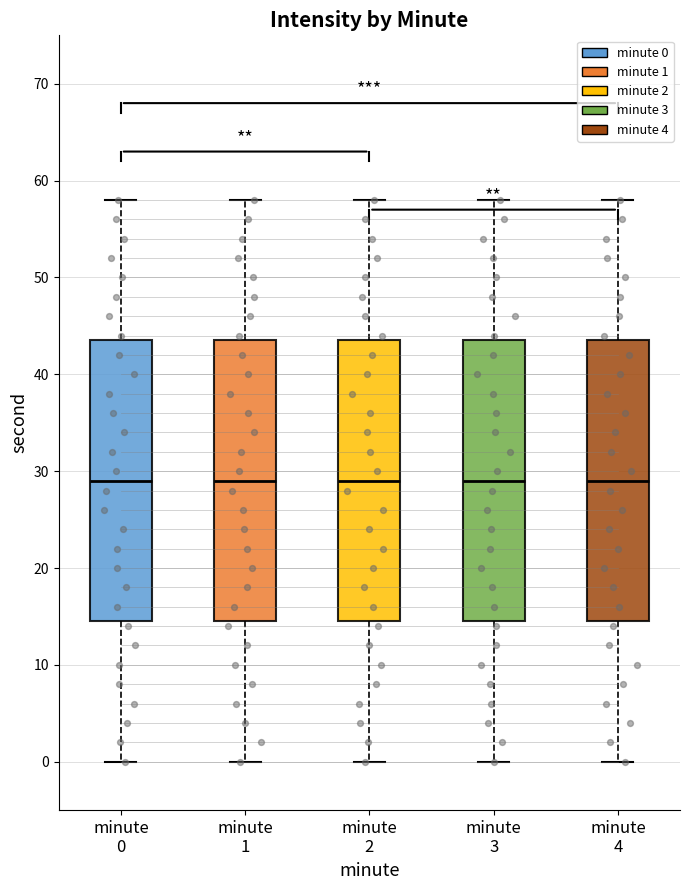

Reading left to right, read every box against the y-axis: the position of its median line, the range the box covers, and the ends of its whiskers. The values are not printed on the chart, so give them approximately, as read against the axis.

minute 0: median 29, box 15 to 44, whiskers 0 to 58
minute 1: median 29, box 15 to 44, whiskers 0 to 58
minute 2: median 29, box 15 to 44, whiskers 0 to 58
minute 3: median 29, box 15 to 44, whiskers 0 to 58
minute 4: median 29, box 15 to 44, whiskers 0 to 58